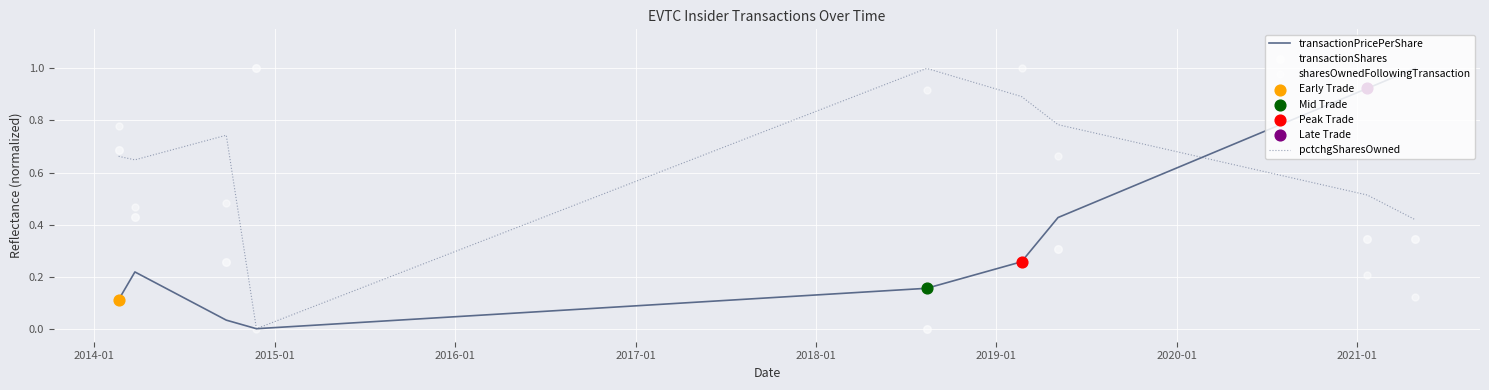

At how many categories does at least one series exceed 0?

9